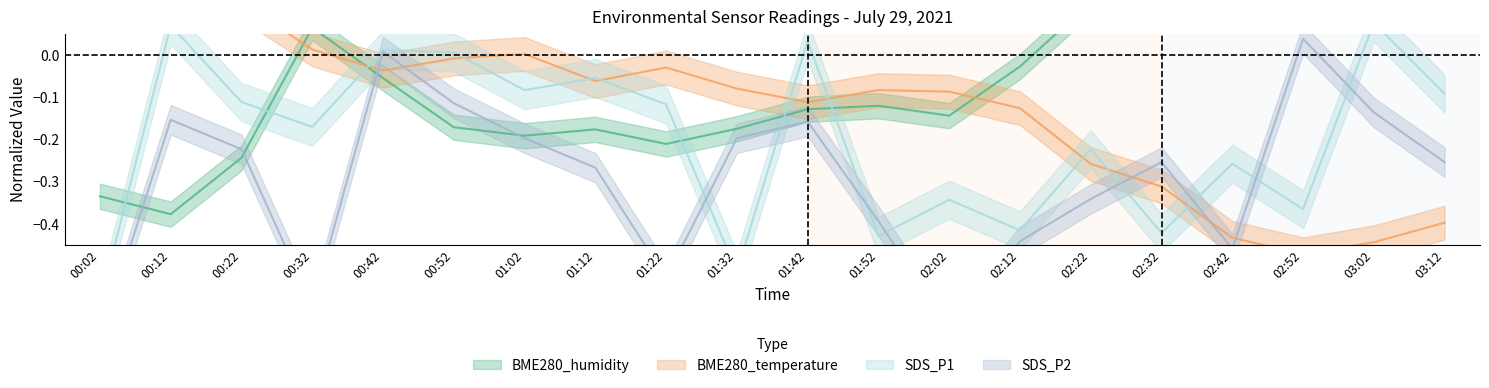

Is the value of BME280_temperature at 02:12 greater than the value of SDS_P1 at 00:12?

No